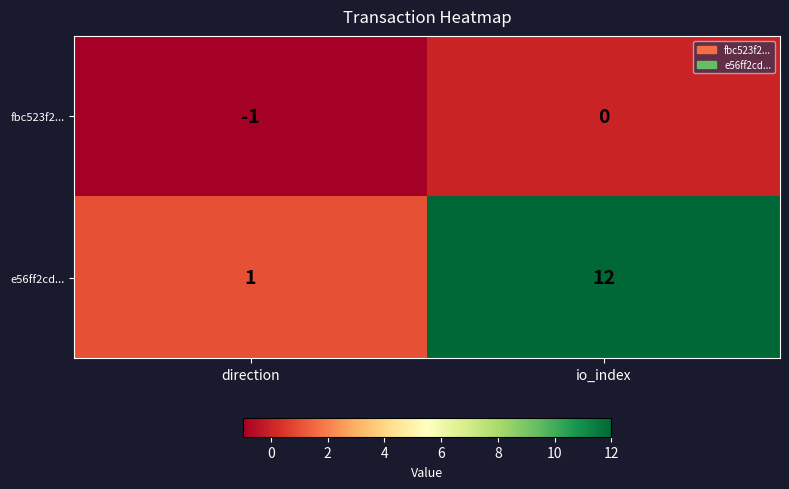

Rank the series by their maximum value, from highest to lowest.

e56ff2cd..., fbc523f2...